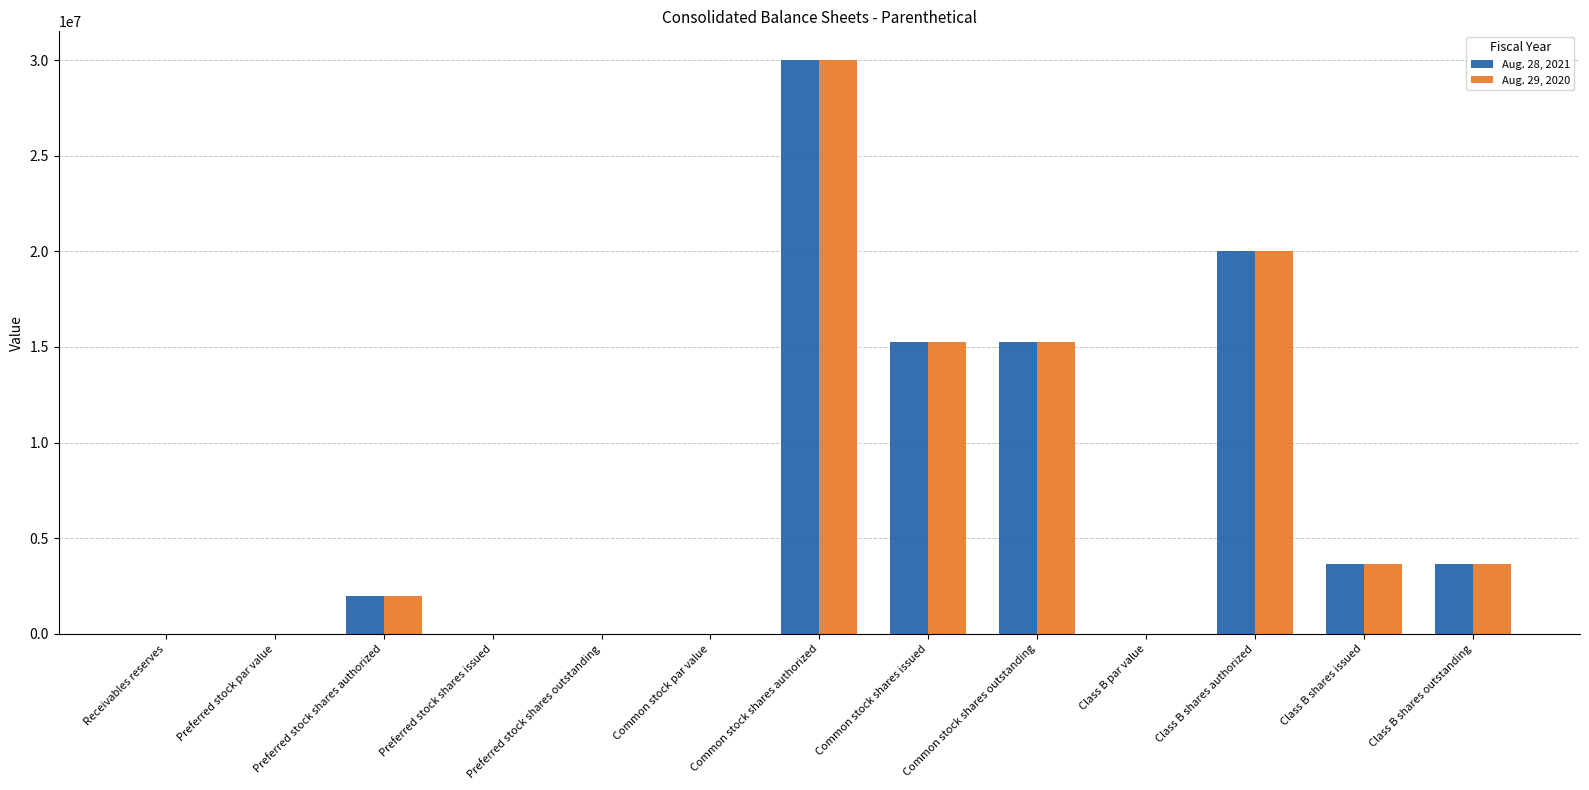

What is the sum of all Aug. 29, 2020 values?

89800496.2